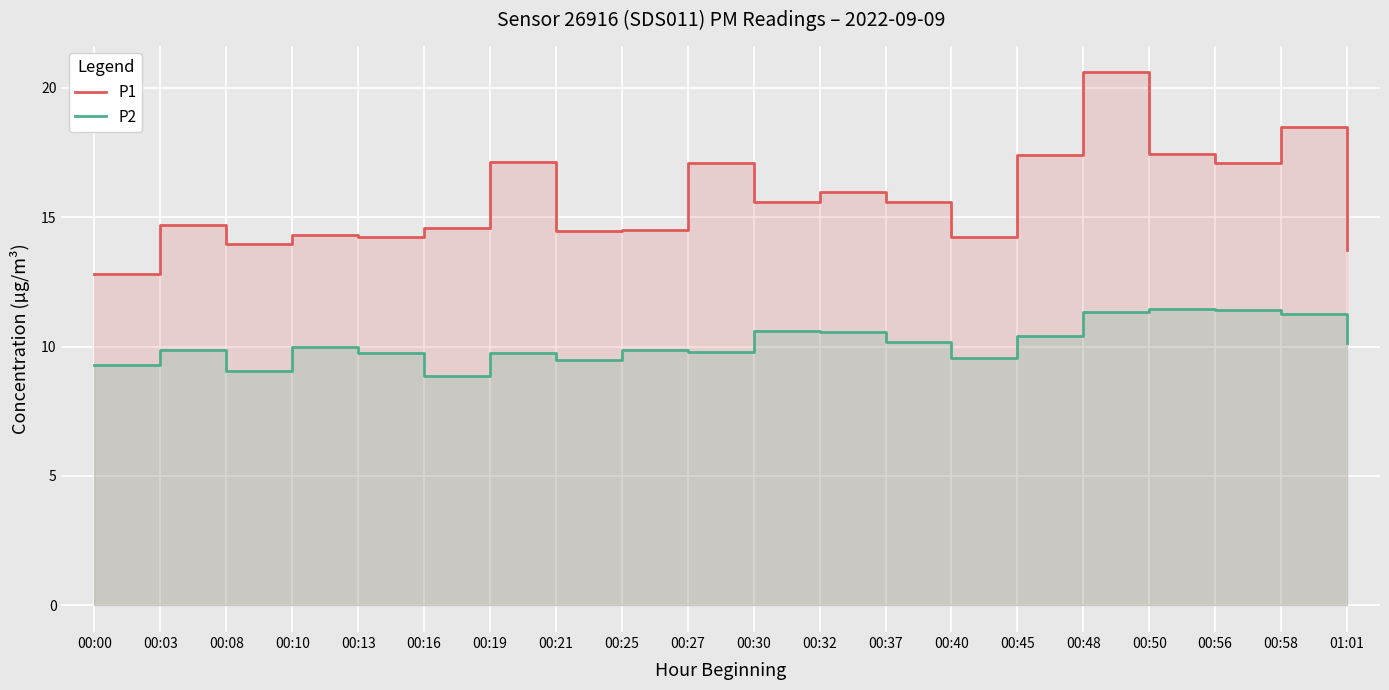

Is it true that P1 equals 30.7 at 00:48?

False